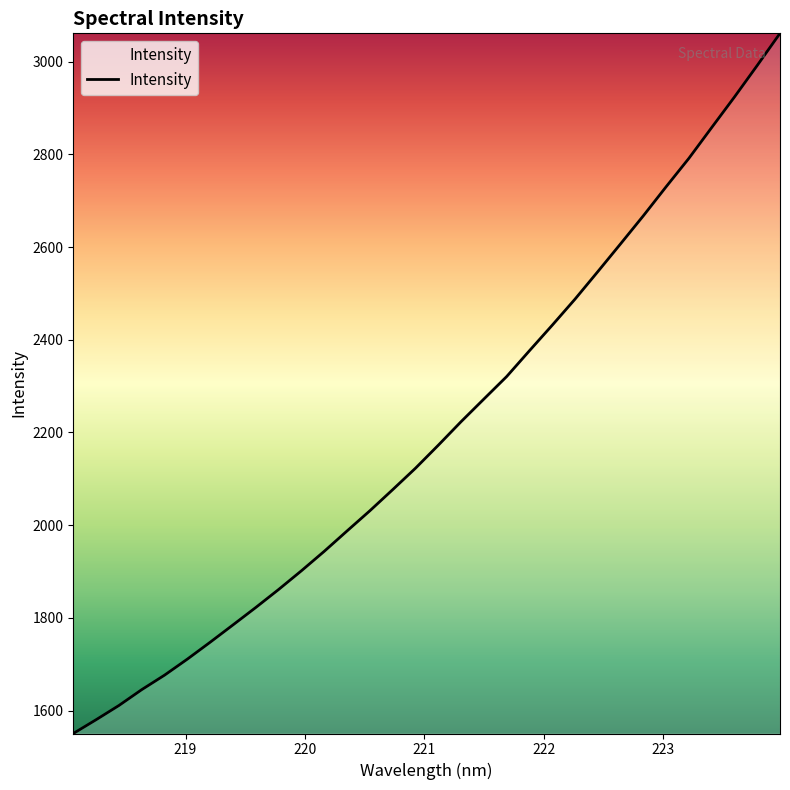

Count the number of values greater than 2172.

16